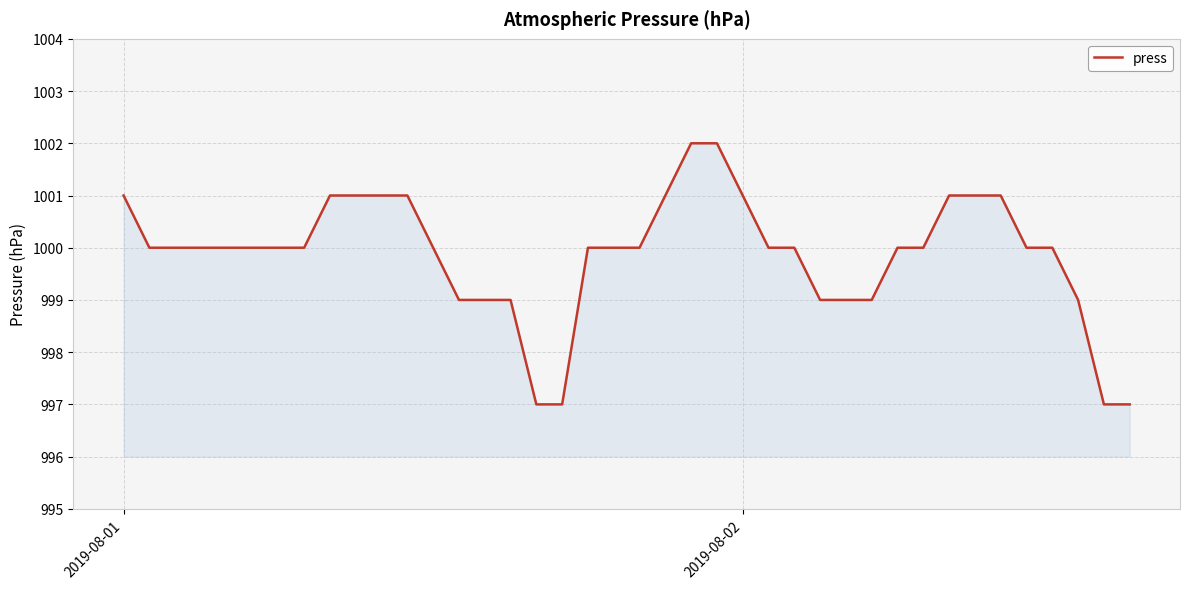

Reading left to right, transcribe all the data shown in this chart.

1001	1000	1000	1000	1000	1000	1000	1000	1001	1001	1001	1001	1000	999	999	999	997	997	1000	1000	1000	1001	1002	1002	1001	1000	1000	999	999	999	1000	1000	1001	1001	1001	1000	1000	999	997	997